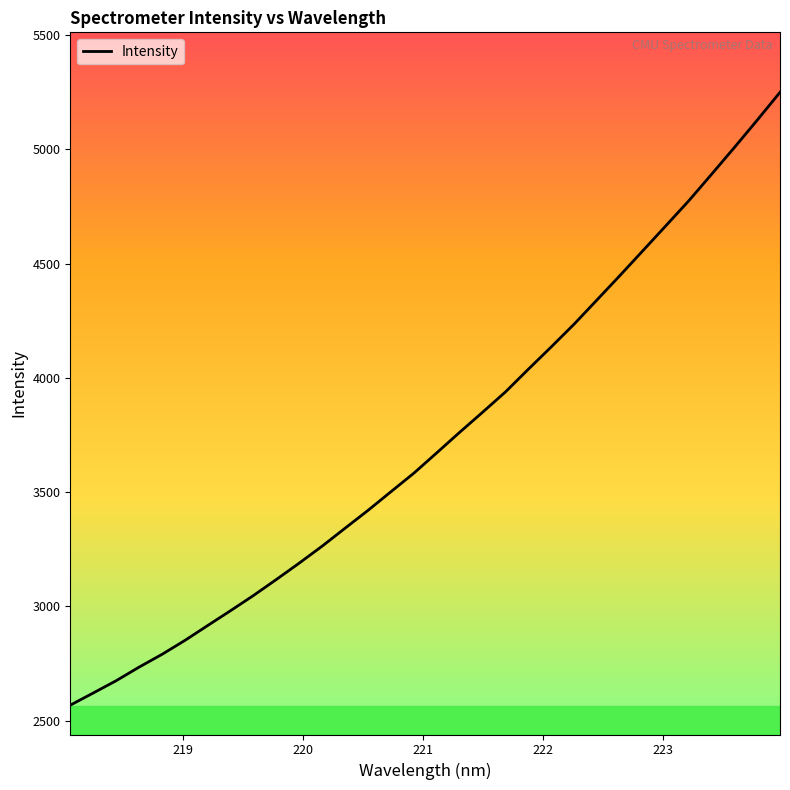

What is the sum of all values?

119301.5